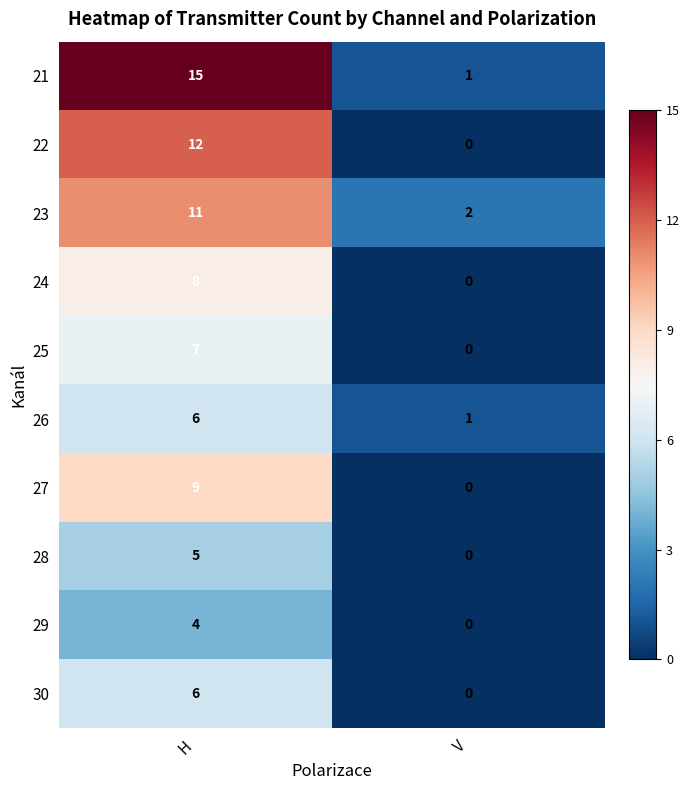

At which label does 22 reach its peak?

H